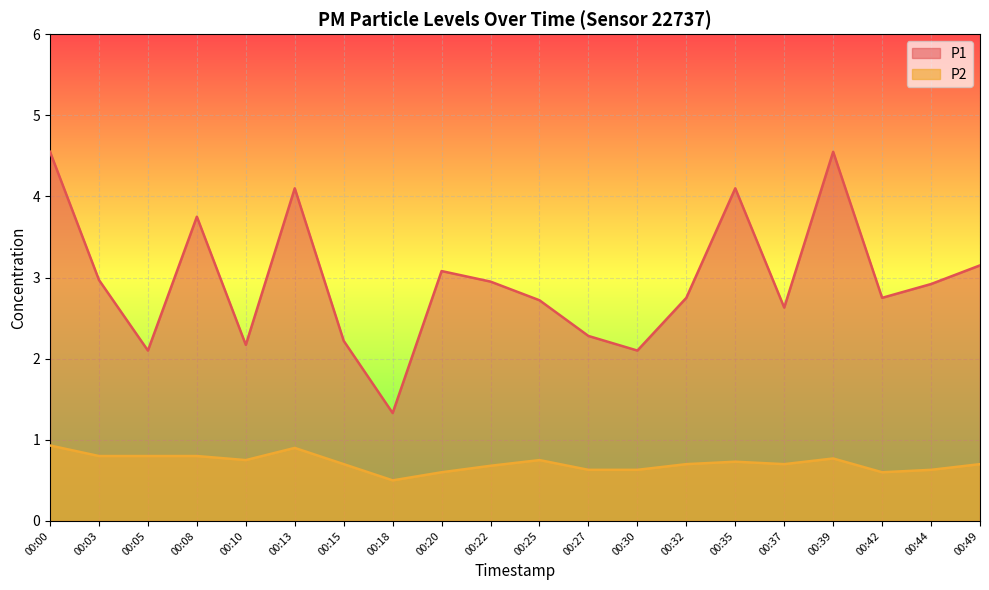

Reading right to left, what are all the values shown in this chart?

P1: 00:49=3.1	00:44=2.9	00:42=2.8	00:39=4.5	00:37=2.6	00:35=4.1	00:32=2.8	00:30=2.1	00:27=2.3	00:25=2.7	00:22=3.0	00:20=3.1	00:18=1.3	00:15=2.2	00:13=4.1	00:10=2.2	00:08=3.8	00:05=2.1	00:03=3.0	00:00=4.5
P2: 00:49=0.7	00:44=0.6	00:42=0.6	00:39=0.8	00:37=0.7	00:35=0.7	00:32=0.7	00:30=0.6	00:27=0.6	00:25=0.8	00:22=0.7	00:20=0.6	00:18=0.5	00:15=0.7	00:13=0.9	00:10=0.8	00:08=0.8	00:05=0.8	00:03=0.8	00:00=0.9